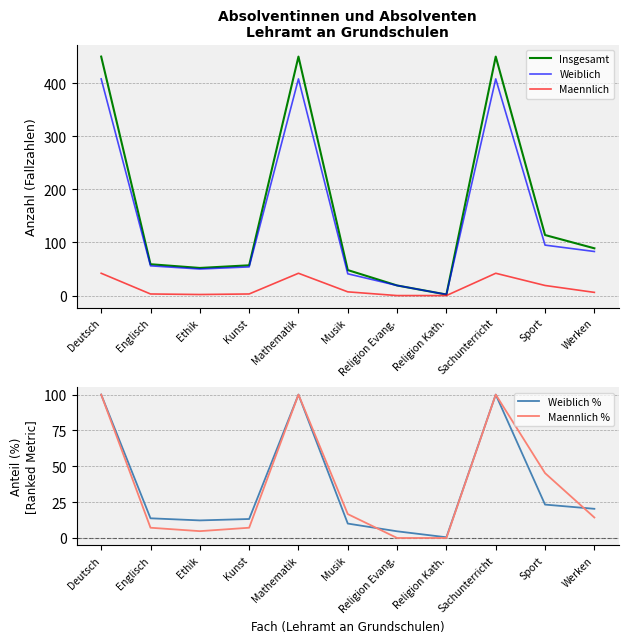

What is the highest value of the Maennlich series?

42